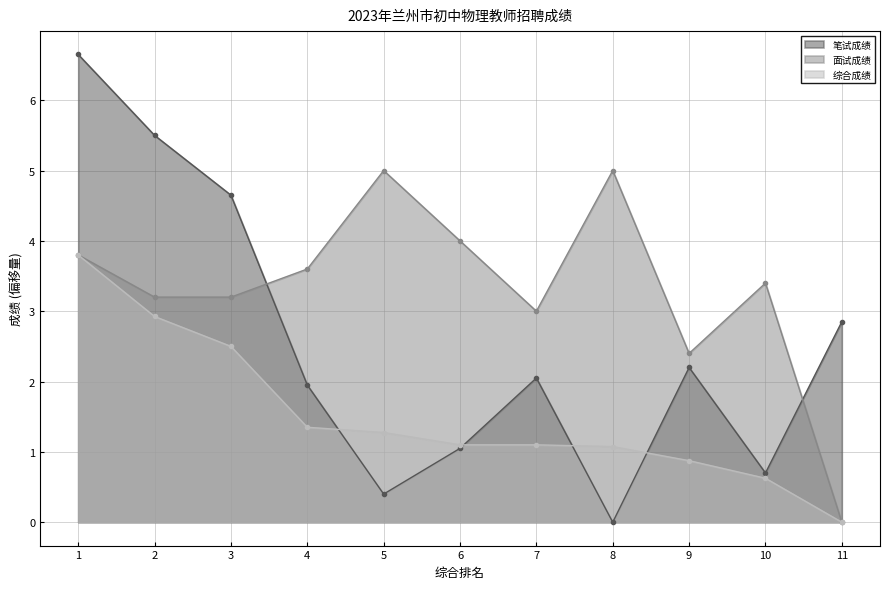

What are all the series names shown in the legend?

笔试成绩, 面试成绩, 综合成绩